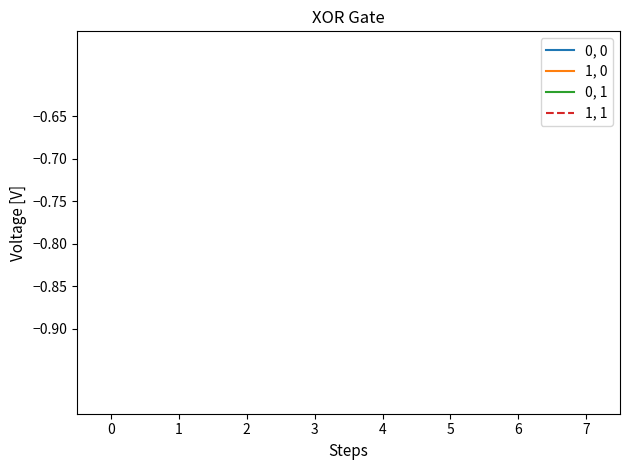

How many distinct data groups are displayed?

4